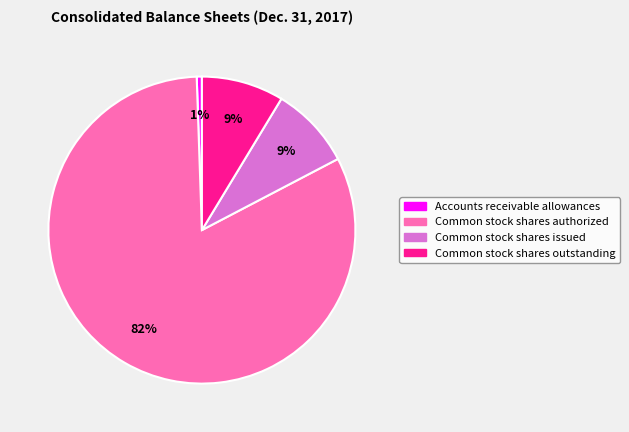

Which has a higher value, Common stock shares outstanding or Common stock shares authorized?

Common stock shares authorized